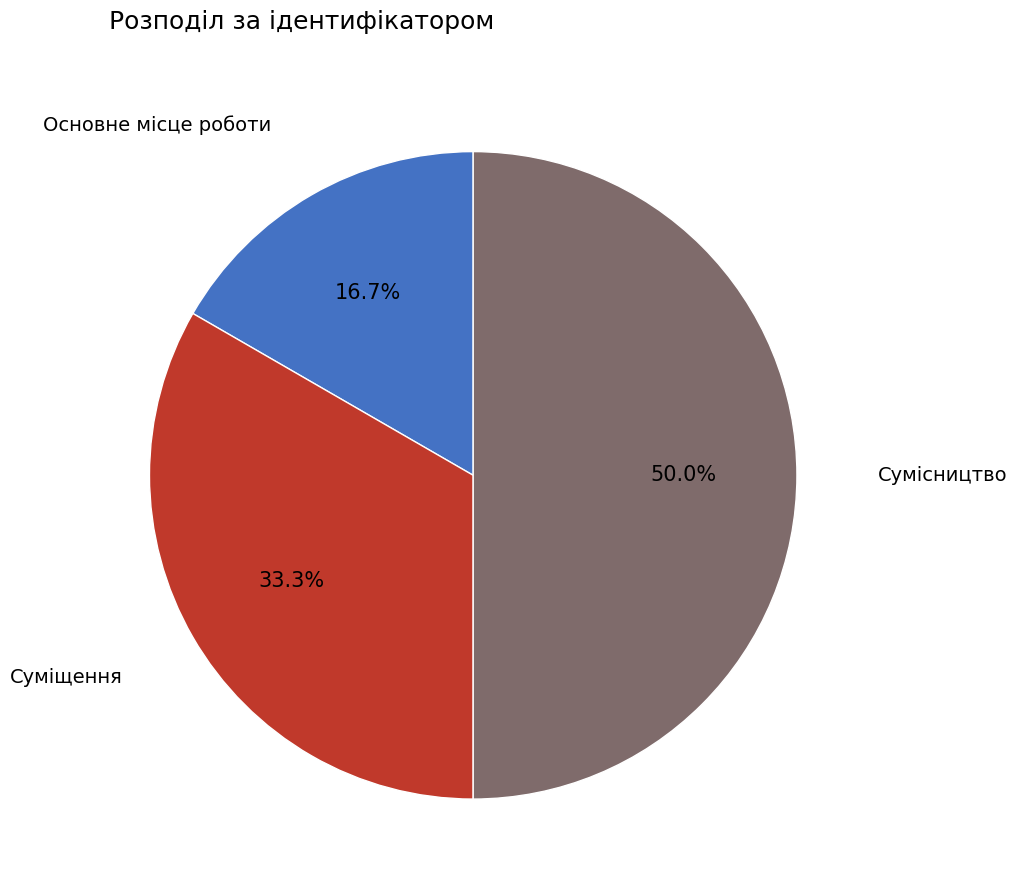

How many segments does this pie chart have?

3